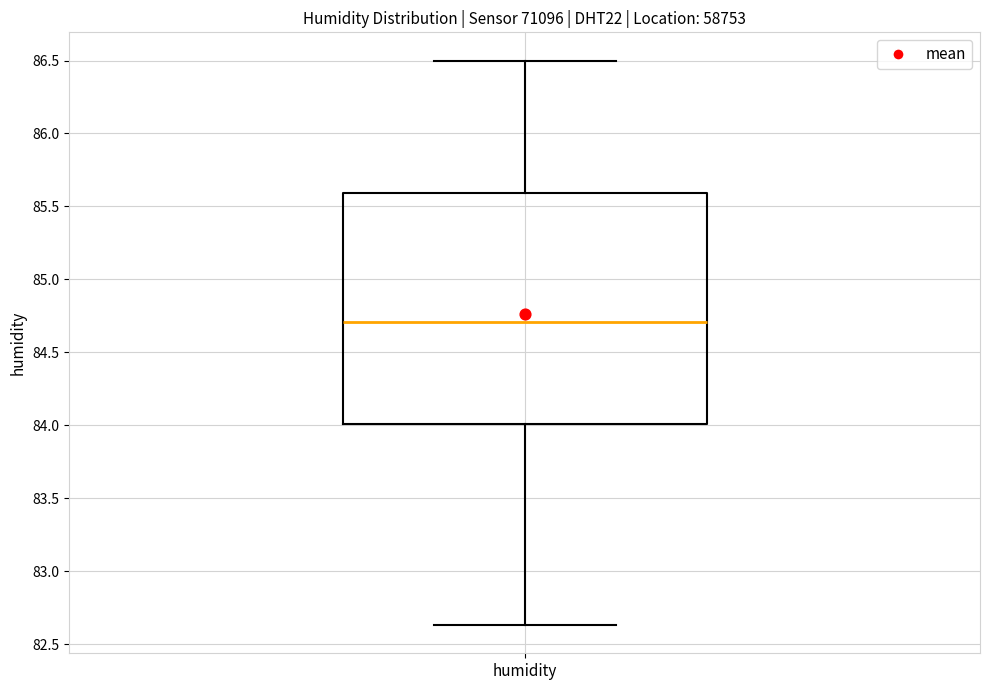

Transcribe this box plot: give where the median line is, the range the box spans, and where the two whiskers end, as read against the y-axis. The values are not printed on the chart, so give them approximately, as read against the axis.

median 84.70, box 84.00 to 85.60, whiskers 82.65 to 86.50